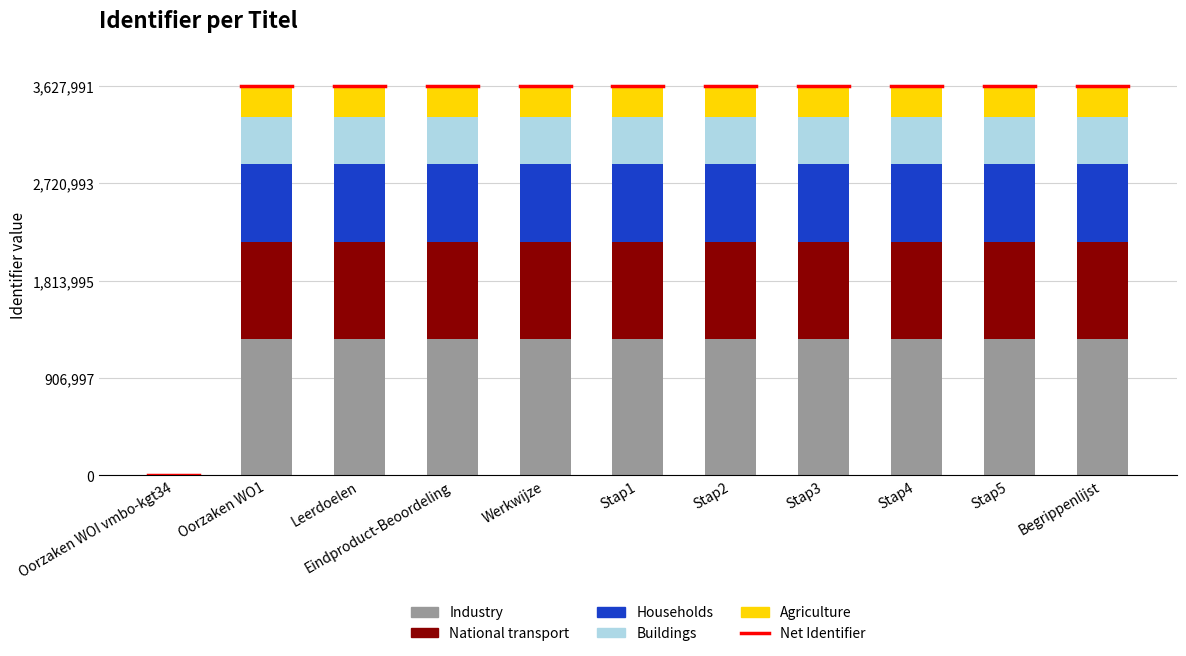

Does the chart contain stacked bars?

Yes